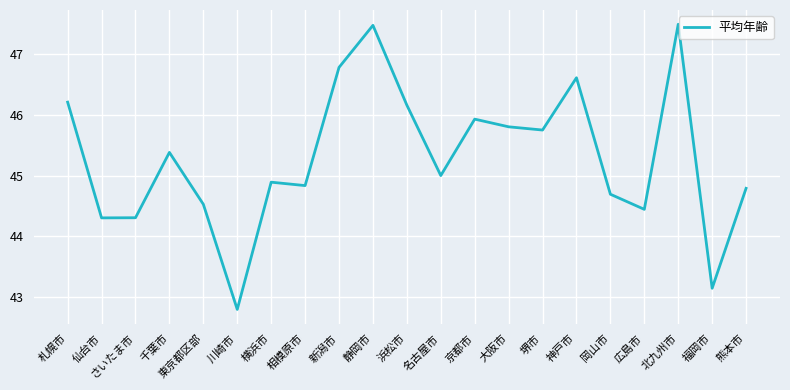

What is the ratio of the value at 広島市 to the value at さいたま市?

1.0